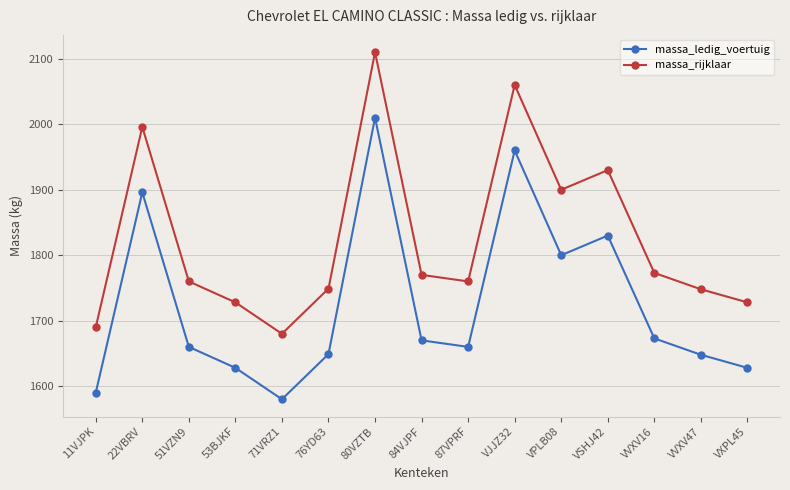

What are all the series names shown in the legend?

massa_ledig_voertuig, massa_rijklaar